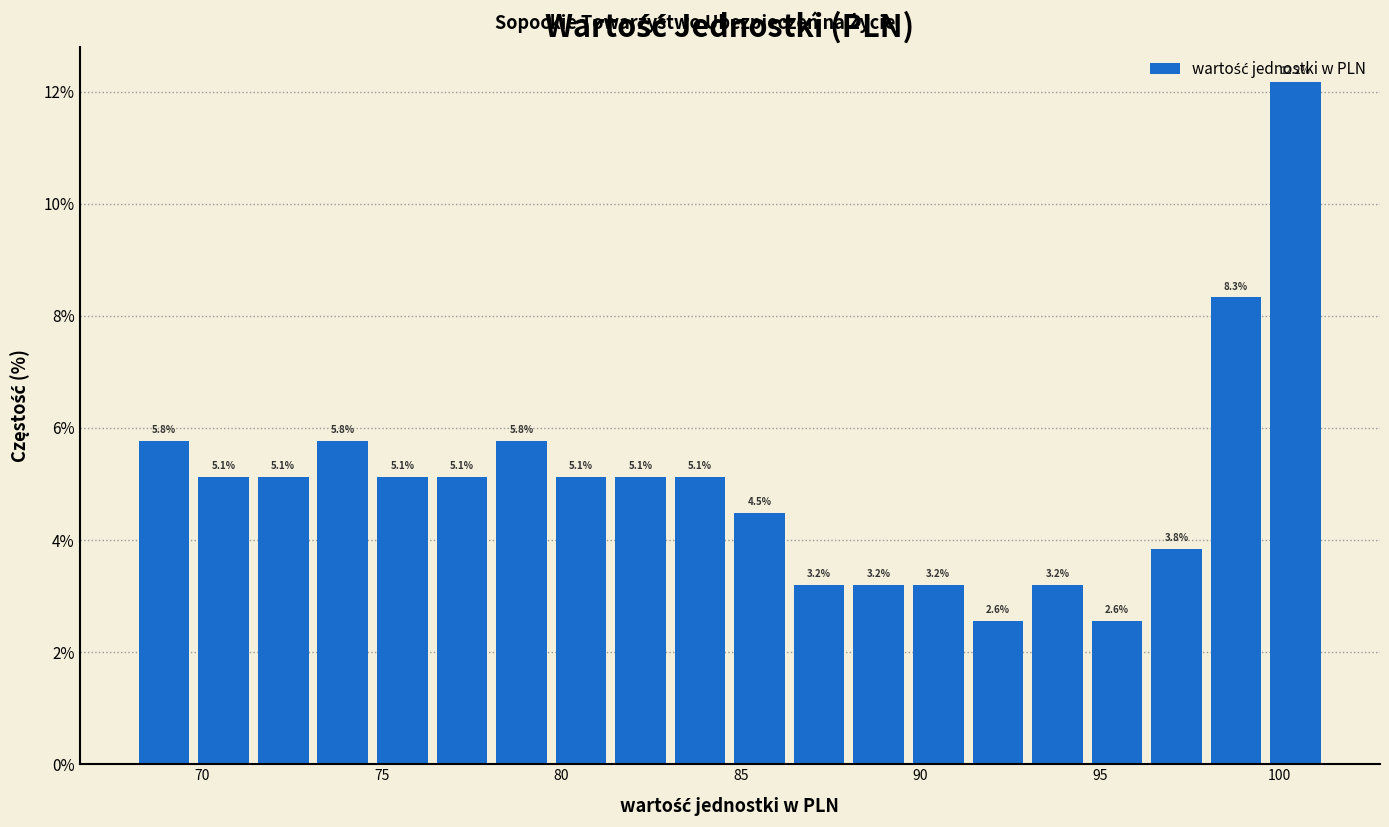

Read against the x-axis, roughly where is the centre of the tallest bar?

100.5